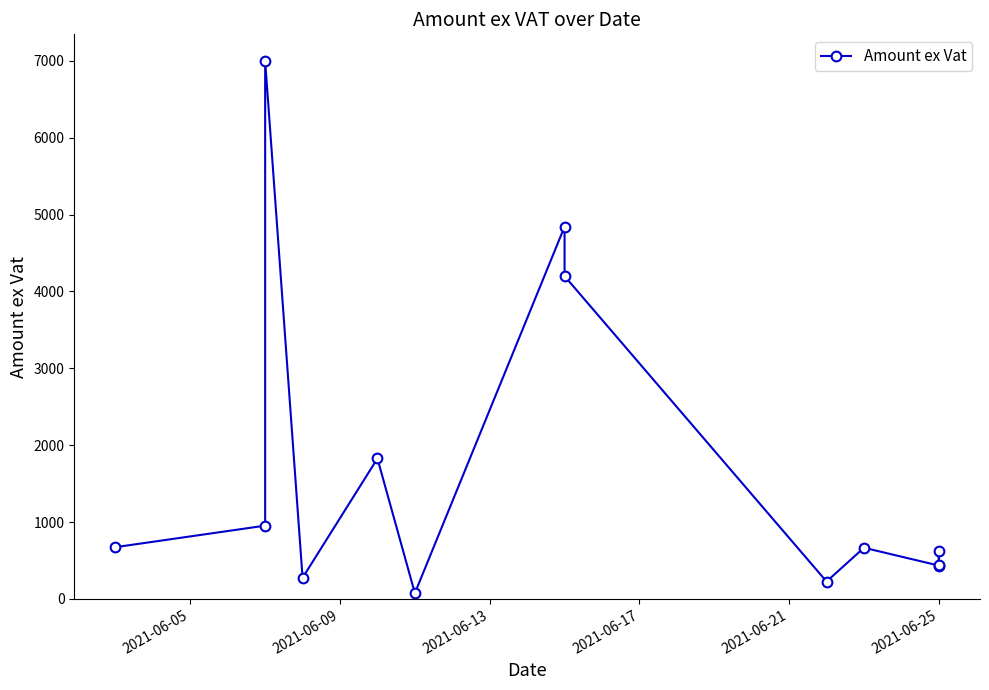

Which has a higher value, 2021-06-09 or 11?

2021-06-09